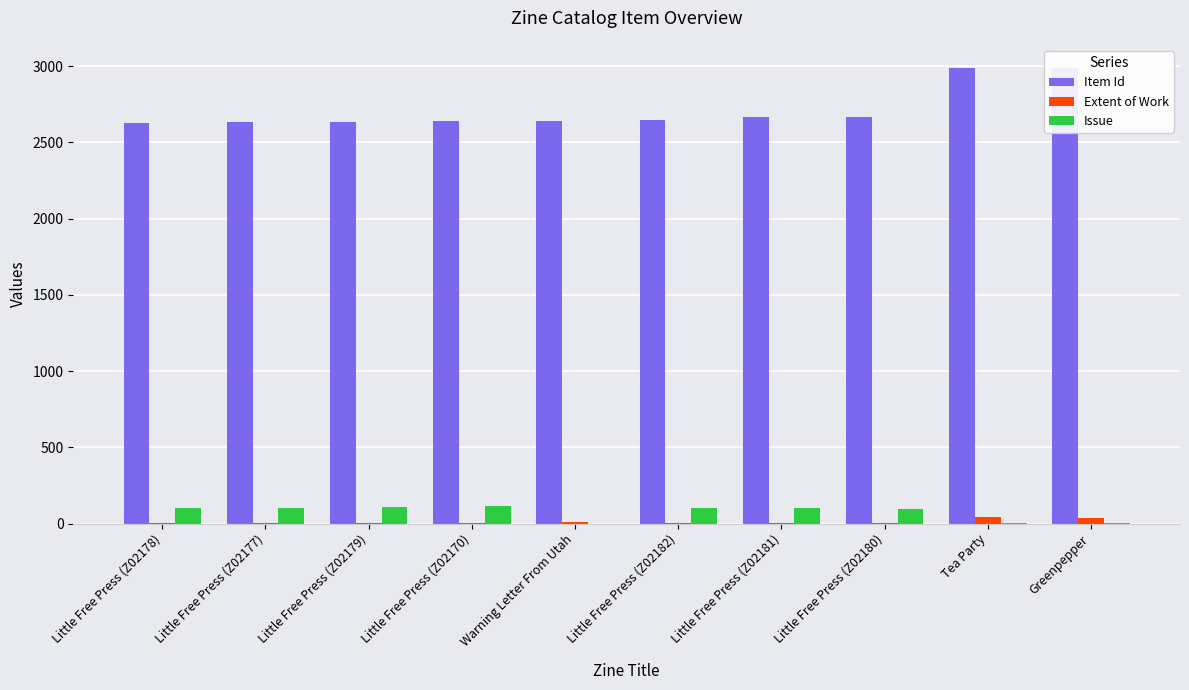

What is the label of the 9th bar from the left?

Tea Party